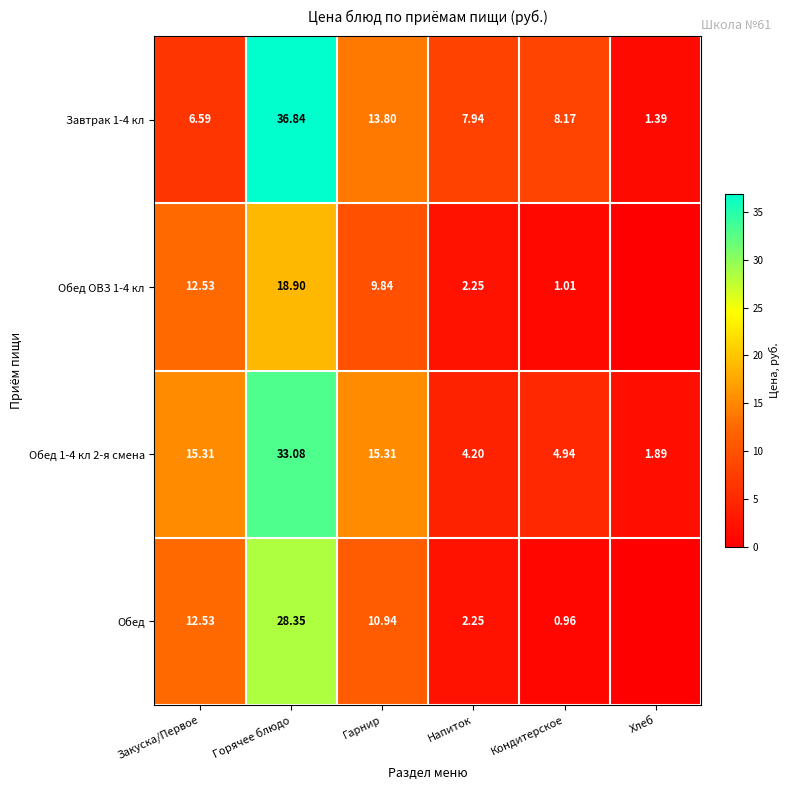

What is the difference between the Обед ОВЗ 1-4 кл values at Гарнир and Кондитерское?

8.8